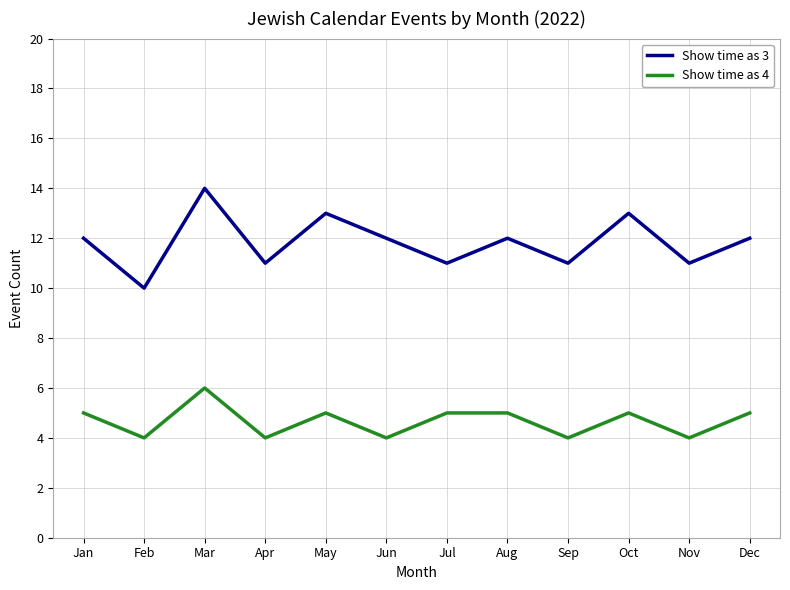

True or false: Show time as 3 and Show time as 4 cross at least once.

False